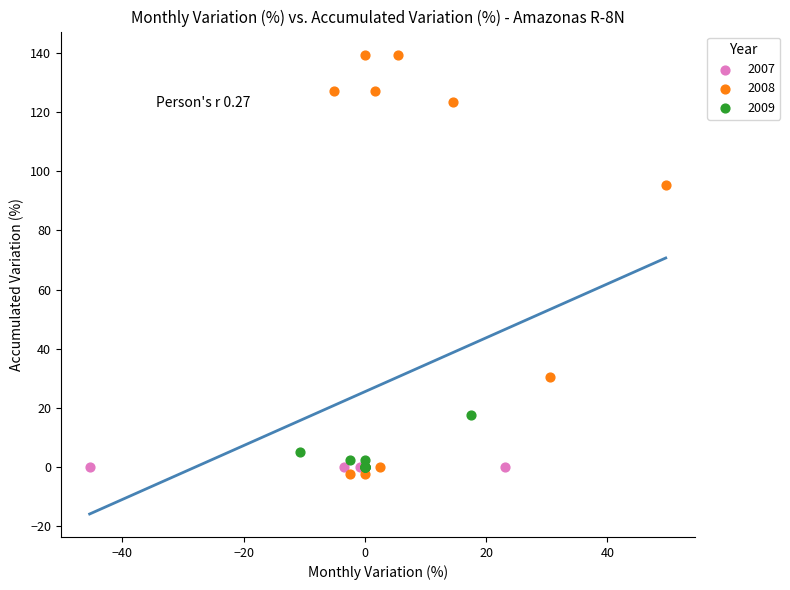

What are all the series names shown in the legend?

2007, 2008, 2009